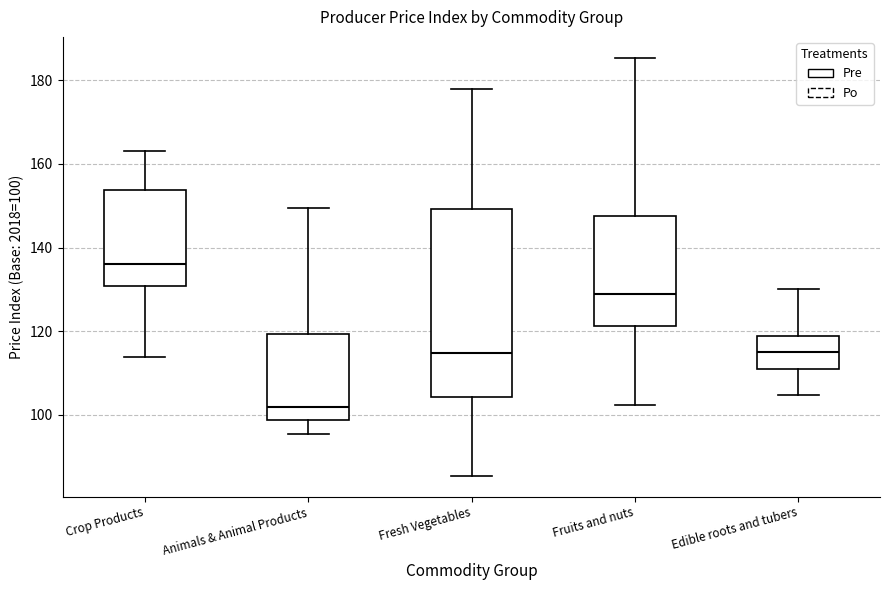

Reading left to right, transcribe this box plot: for each box, give where its median line is, the range the box spans, and where its two whiskers end, as read against the y-axis. The values are not printed on the chart, so give them approximately, as read against the axis.

Crop Products: median 136, box 130 to 154, whiskers 114 to 164
Animals & Animal Products: median 102, box 98 to 120, whiskers 96 to 150
Fresh Vegetables: median 114, box 104 to 150, whiskers 86 to 178
Fruits and nuts: median 128, box 122 to 148, whiskers 102 to 186
Edible roots and tubers: median 116, box 110 to 118, whiskers 104 to 130